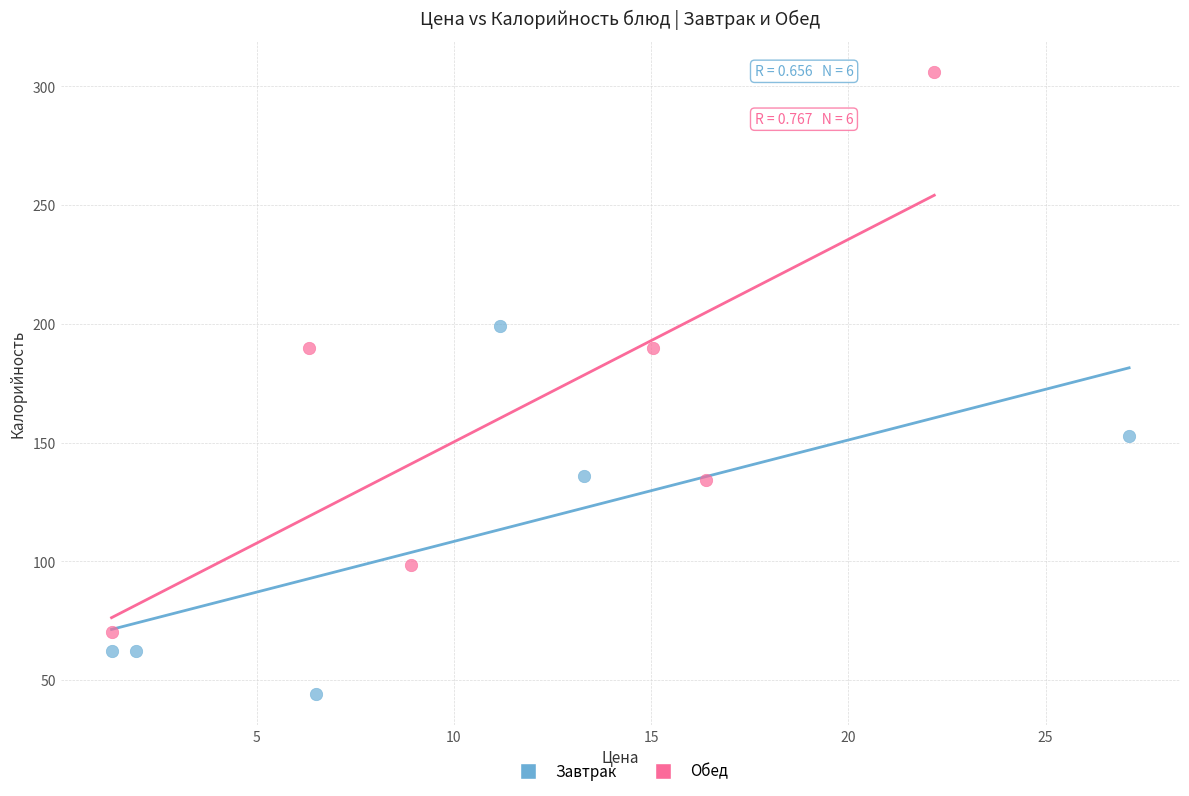

Which series has the widest spread of Y values?

Обед